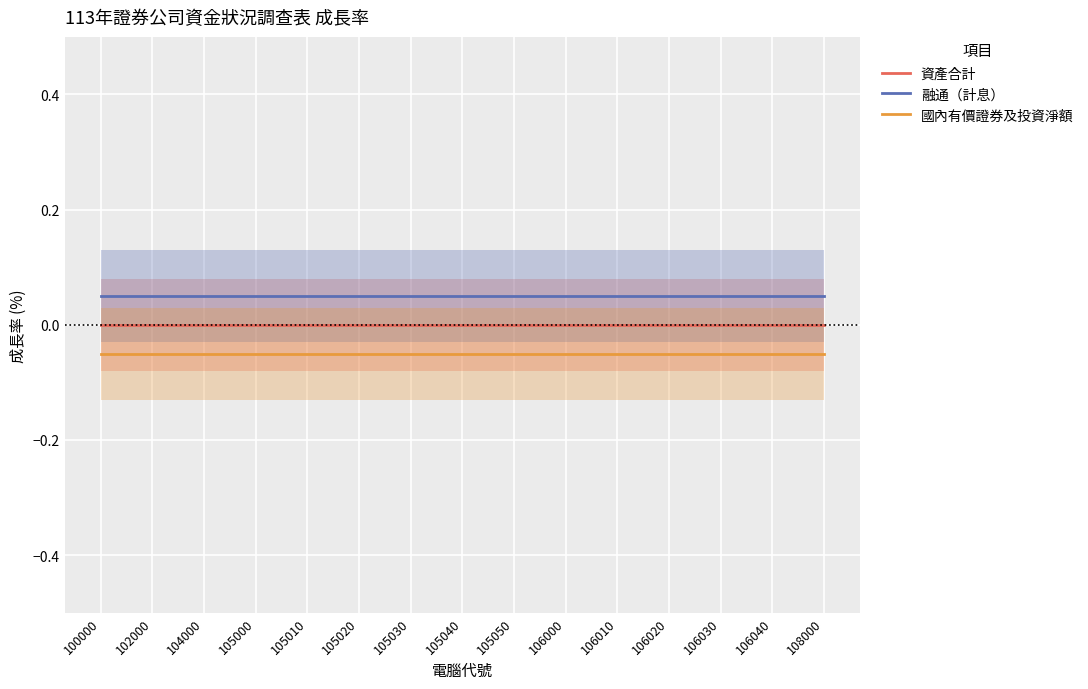

True or false: 融通（計息） and 國內有價證券及投資淨額 intersect in this chart.

False